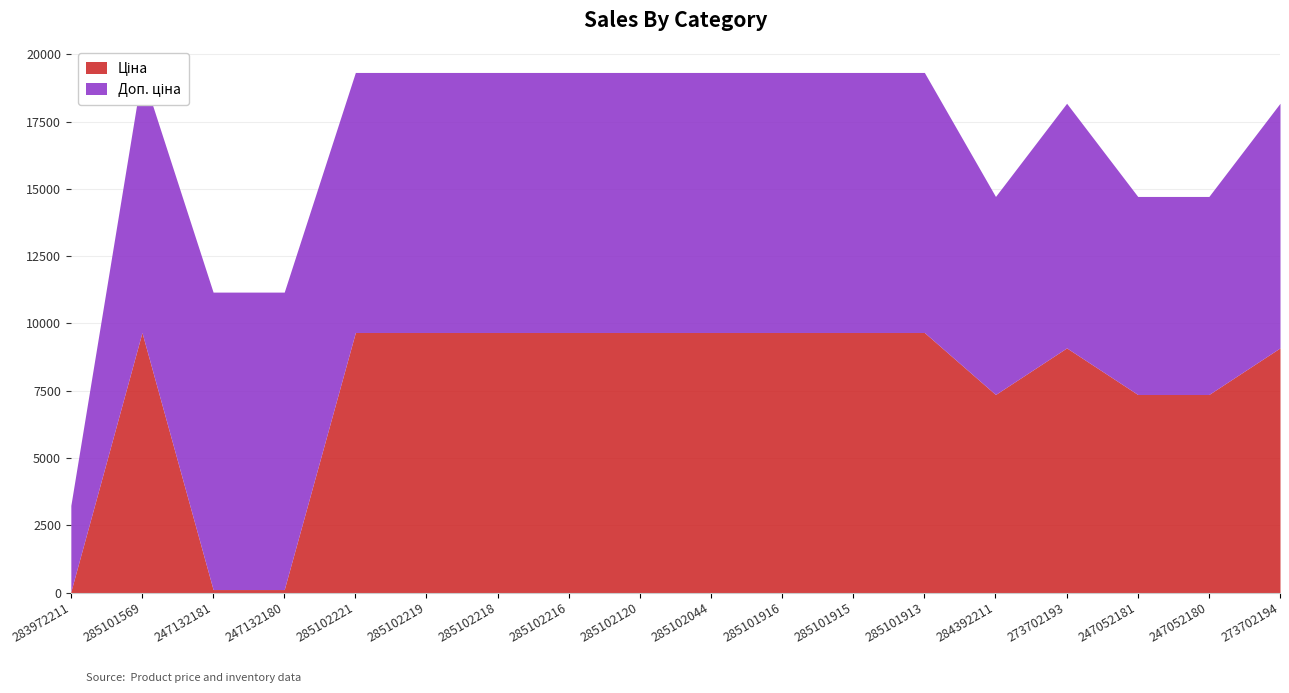

True or false: Доп. ціна and Ціна intersect in this chart.

False